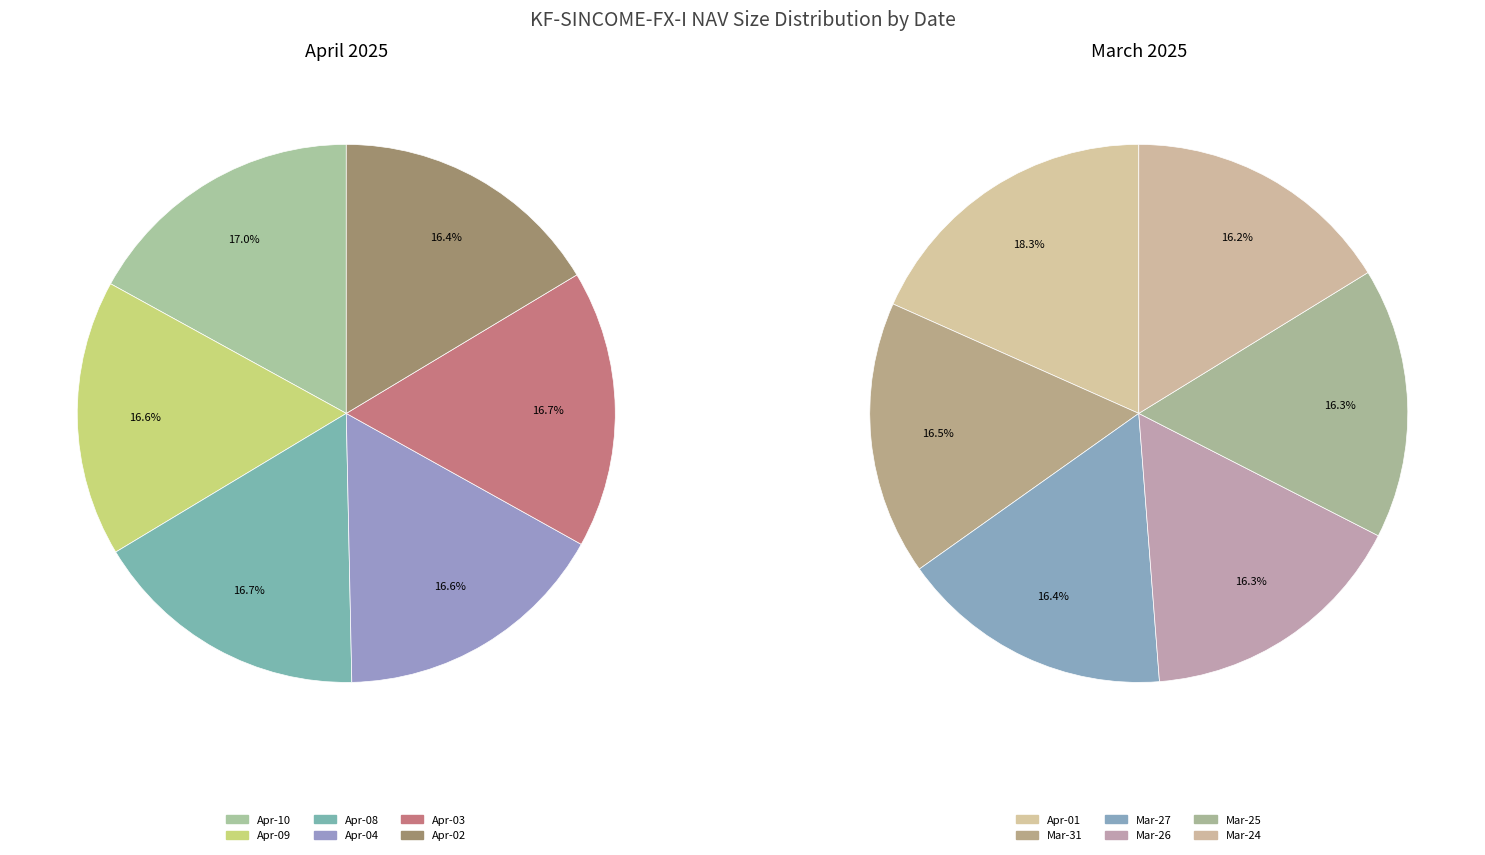

Does 2025-04-01 represent more than half of the total?

No